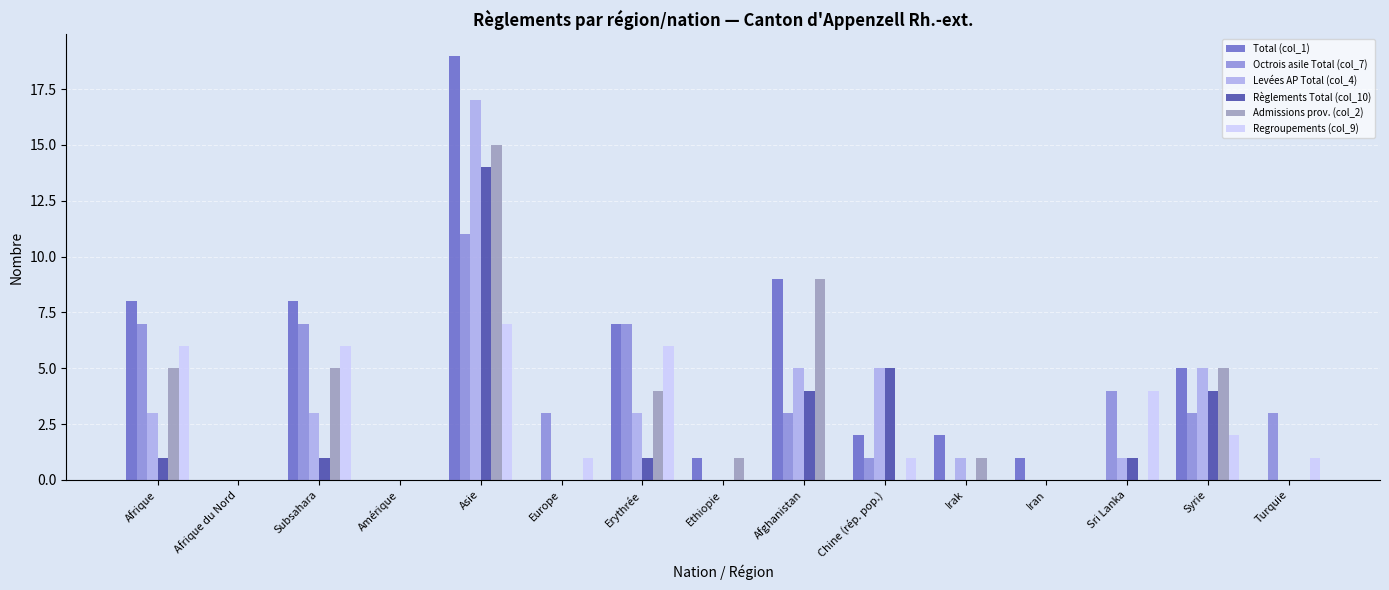

Between Erythrée and Chine (rép. pop.), which series saw the biggest shift?

Octrois asile Total (col_7)